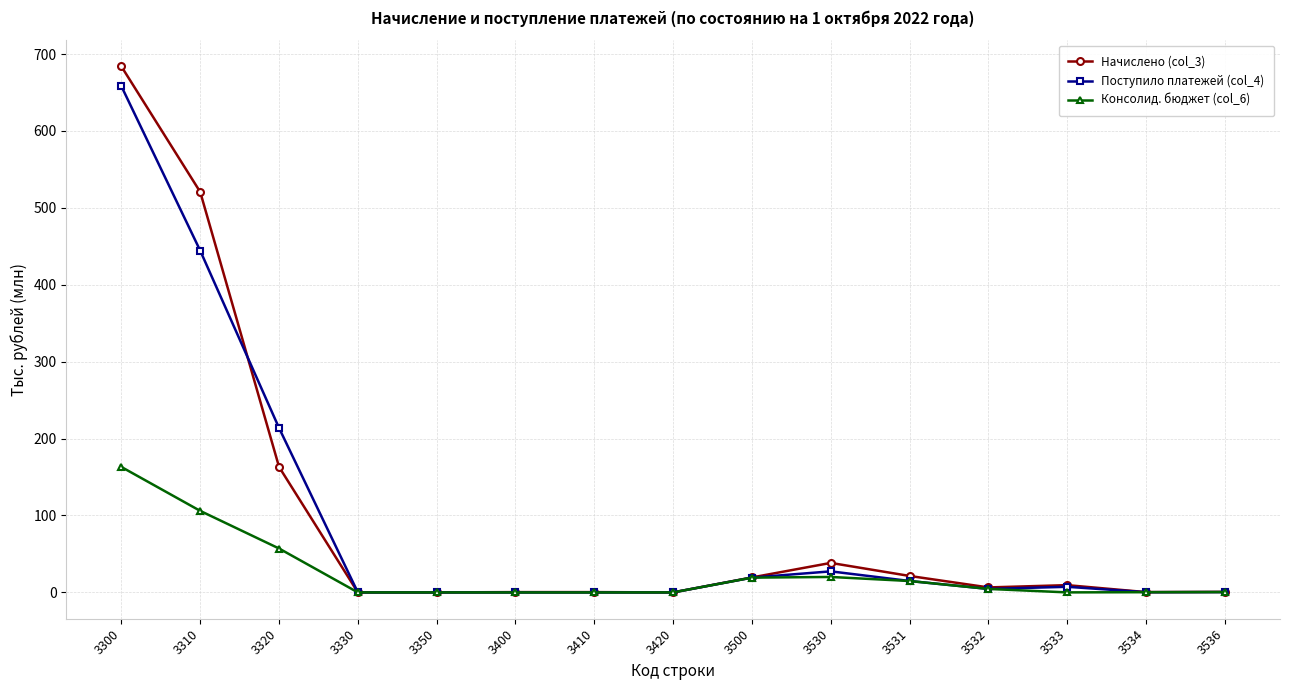

How many values in the Поступило платежей (col_4) series exceed 4?

8